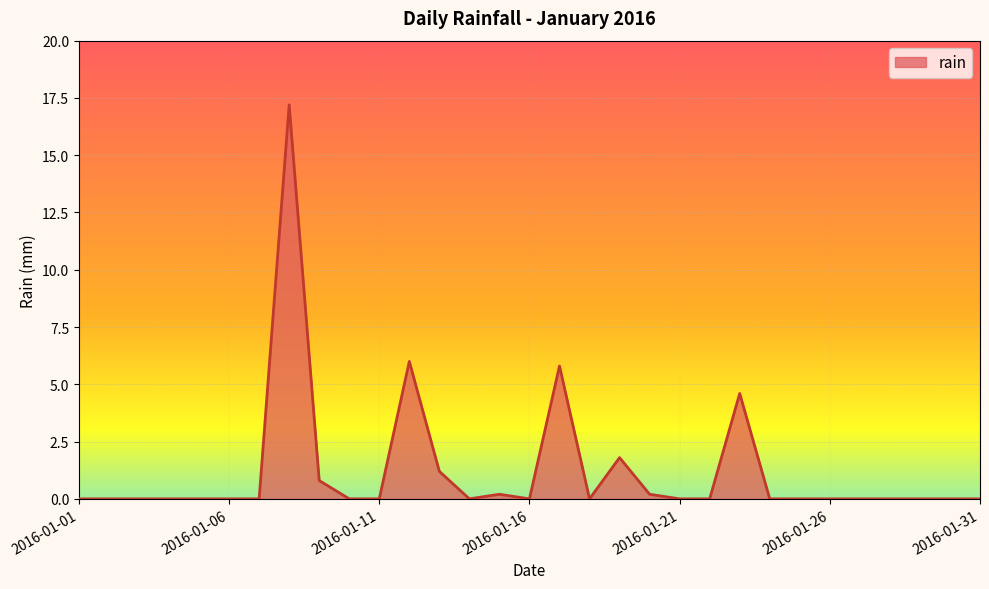

Where is the data nearest to the value 8?

2016-01-12